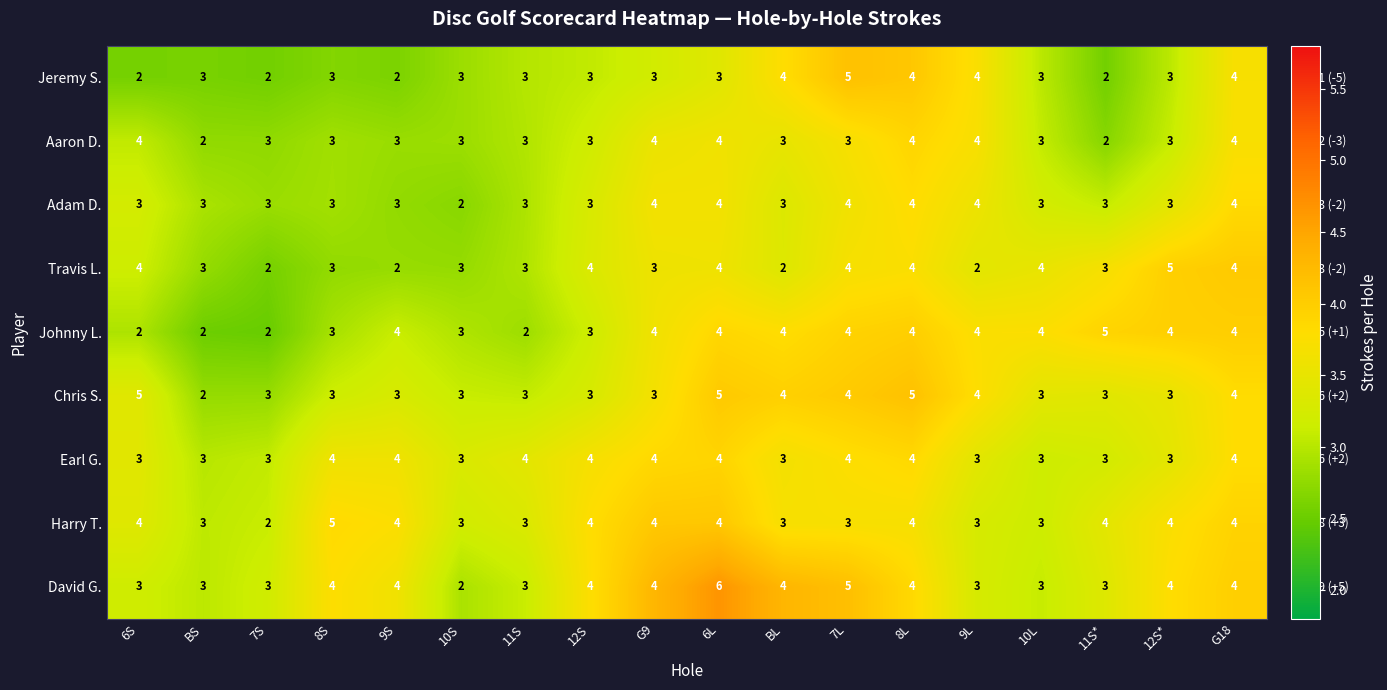

True or false: Jeremy S. has a value of 5 at 12S.

False